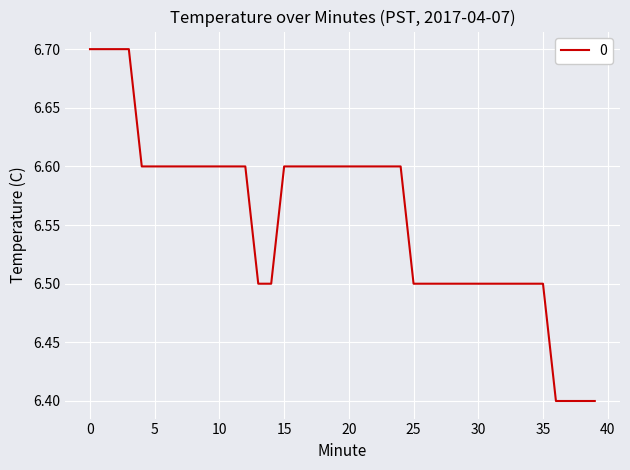

What is the greatest value displayed?

6.7